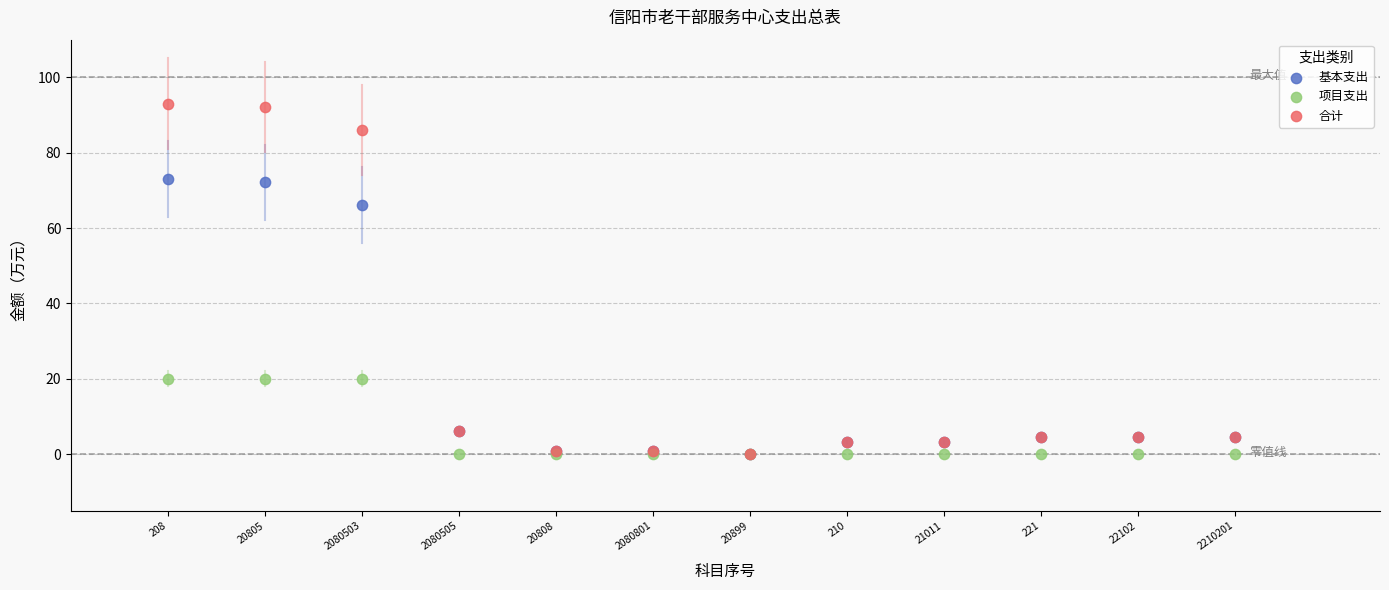

Across all series, what Y value is closest to 46?

66.1